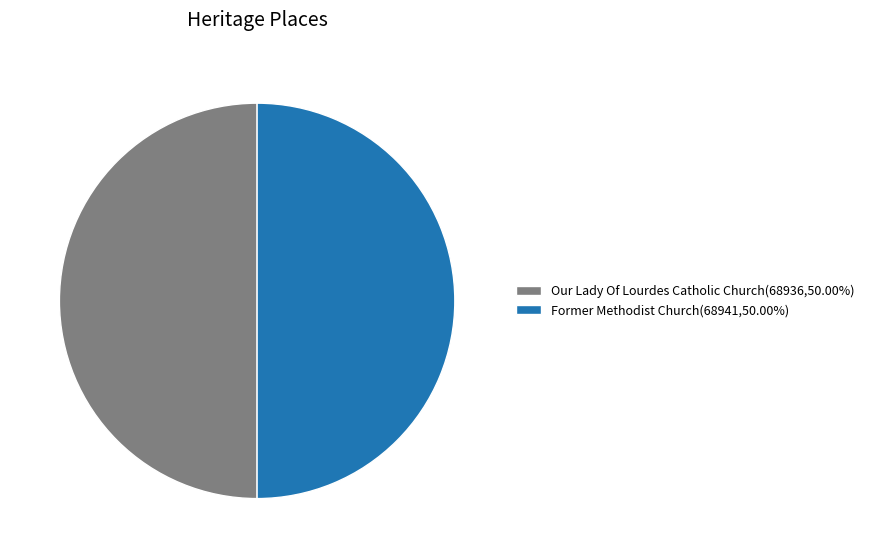

Approximately how many times larger is the value at Former Methodist Church(68941,50.00%) compared to Our Lady Of Lourdes Catholic Church(68936,50.00%)?

1.0